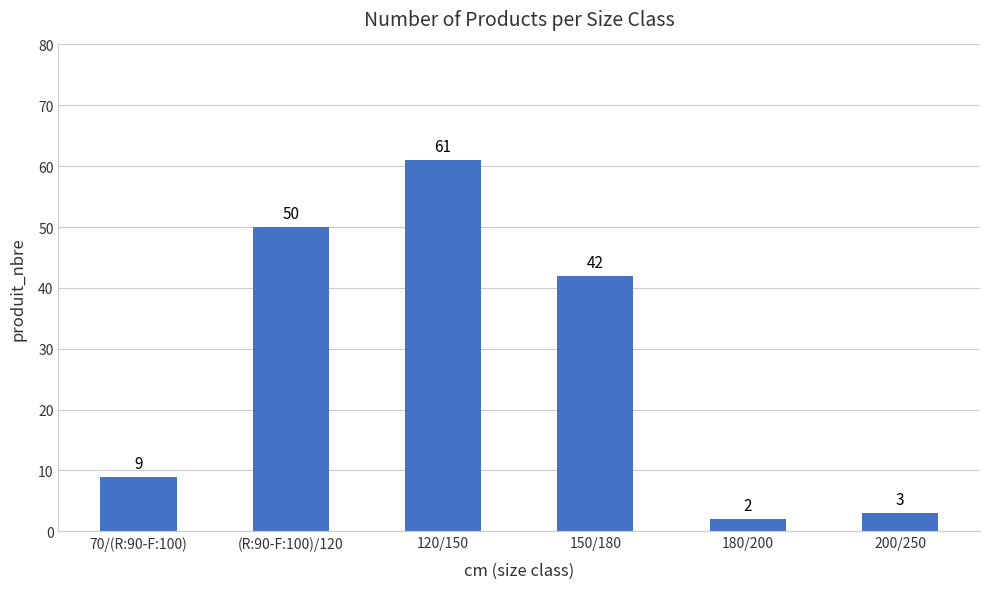

List the labels in order of value, largest first.

120/150, (R:90-F:100)/120, 150/180, 70/(R:90-F:100), 200/250, 180/200